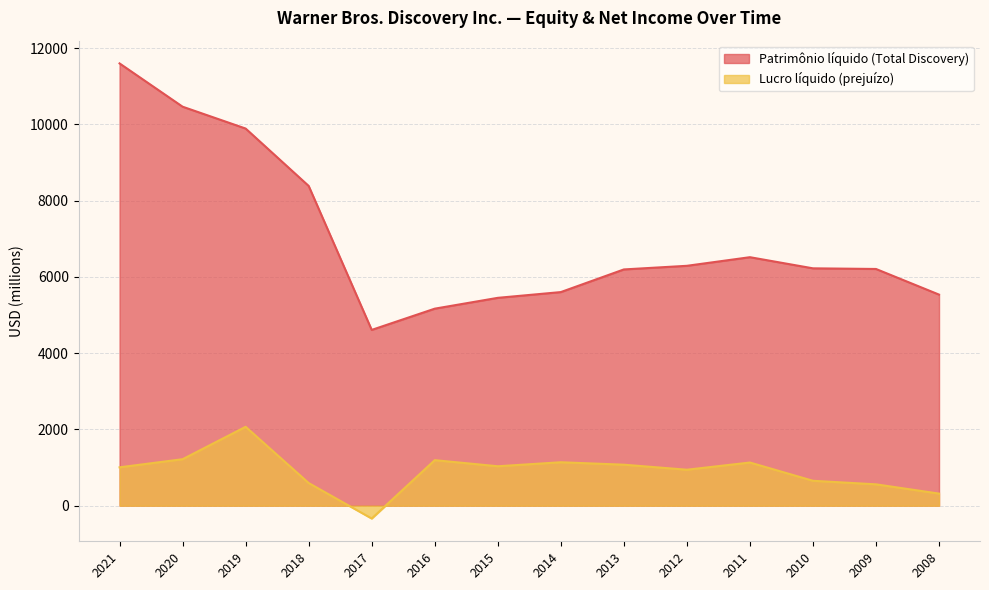

Is the value of Patrimônio líquido (Total Discovery) at 2008 greater than the value of Lucro líquido (prejuízo) at 2019?

Yes